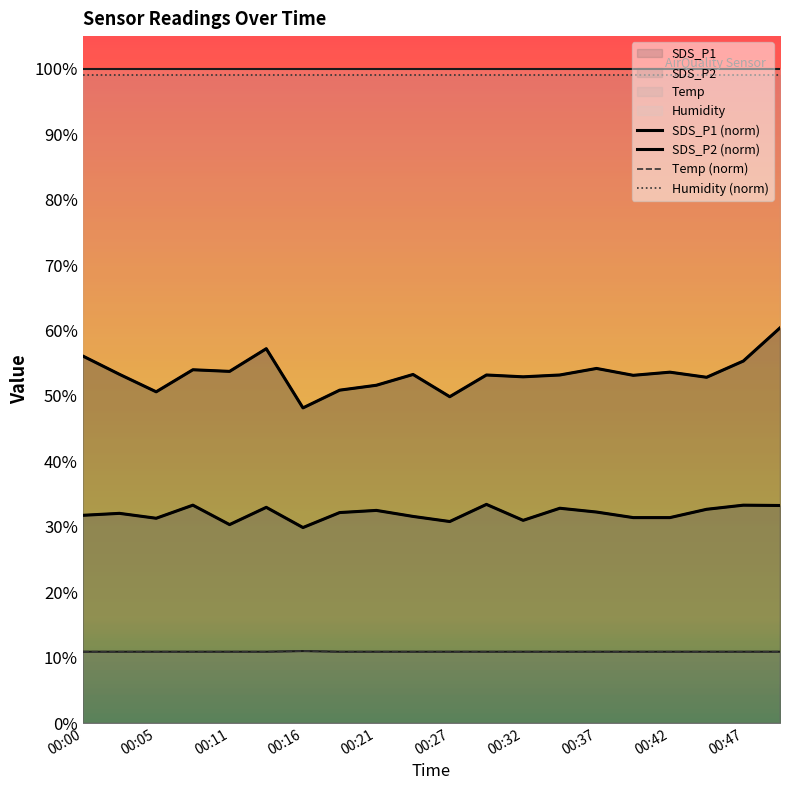

Which series has the largest total across all categories?

Humidity (norm)